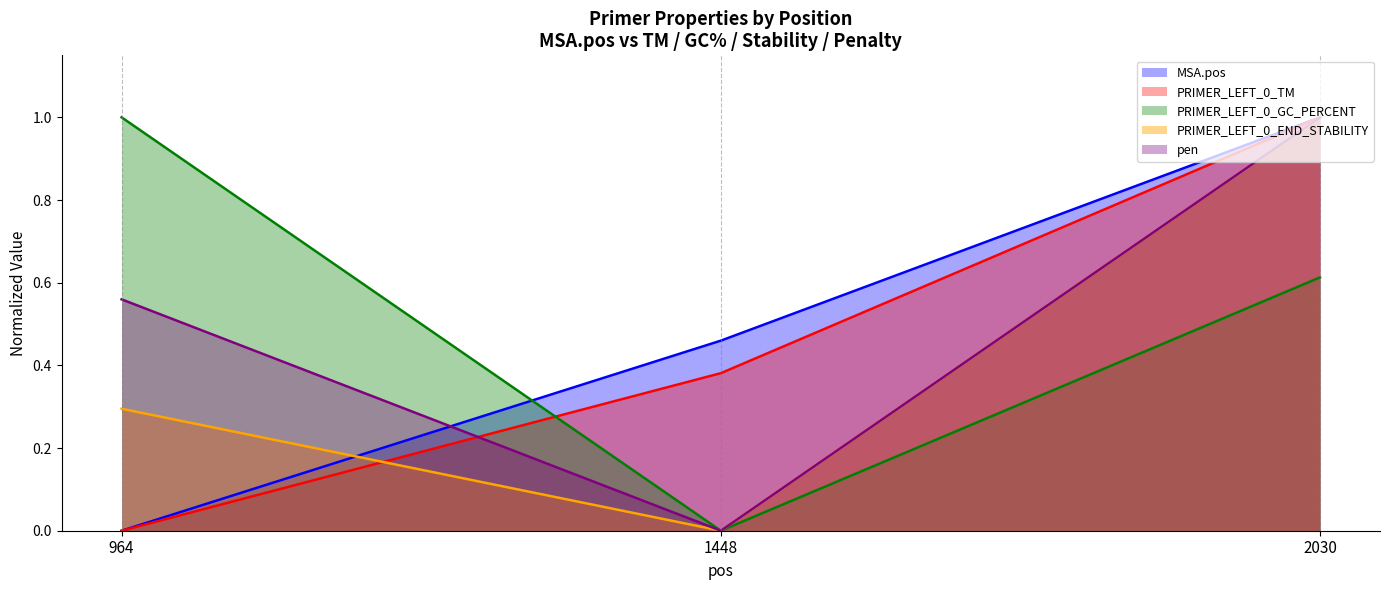

Reading left to right, list all the values displayed in this chart.

MSA.pos: 964=0.0	1448=0.5	2030=1.0
PRIMER_LEFT_0_TM: 964=0.0	1448=0.4	2030=1.0
PRIMER_LEFT_0_GC_PERCENT: 964=1.0	1448=0.0	2030=0.6
PRIMER_LEFT_0_END_STABILITY: 964=0.3	1448=0.0	2030=1.0
pen: 964=0.6	1448=0.0	2030=1.0